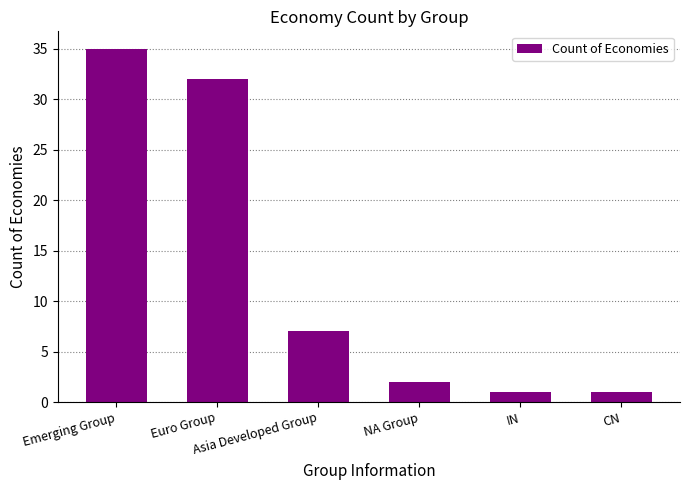

Between IN and Asia Developed Group, which is larger?

Asia Developed Group